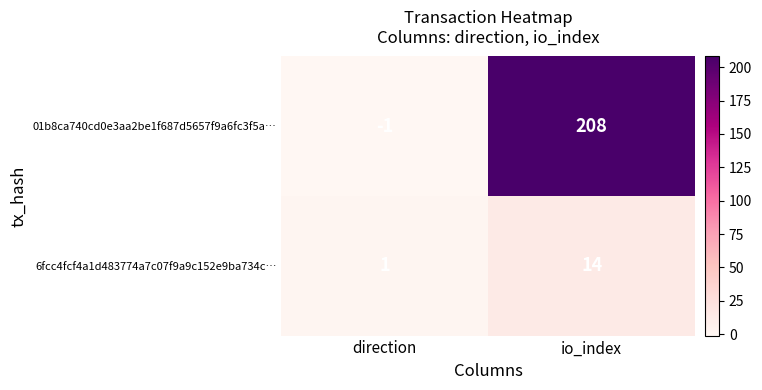

At which category does the chart reach its minimum across all series?

direction